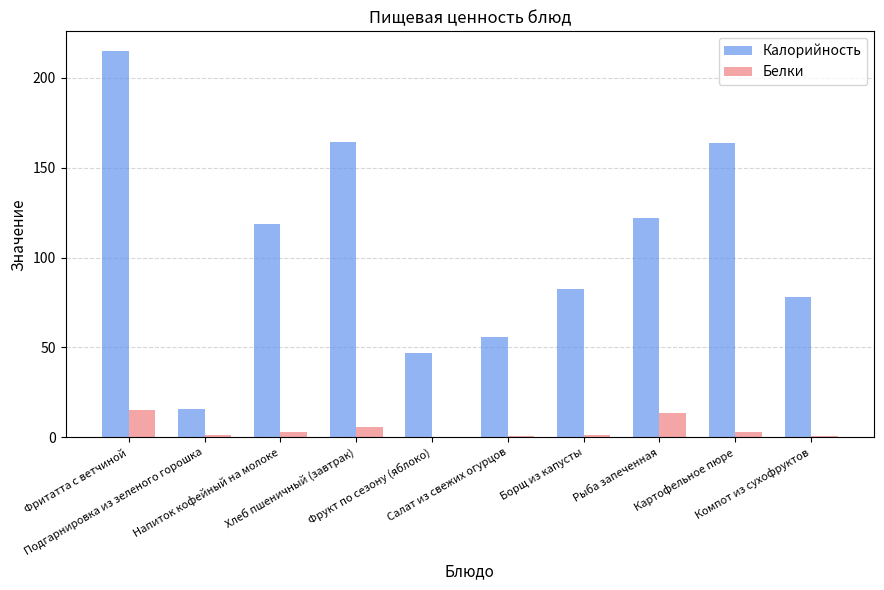

Which series has the largest total across all categories?

Калорийность